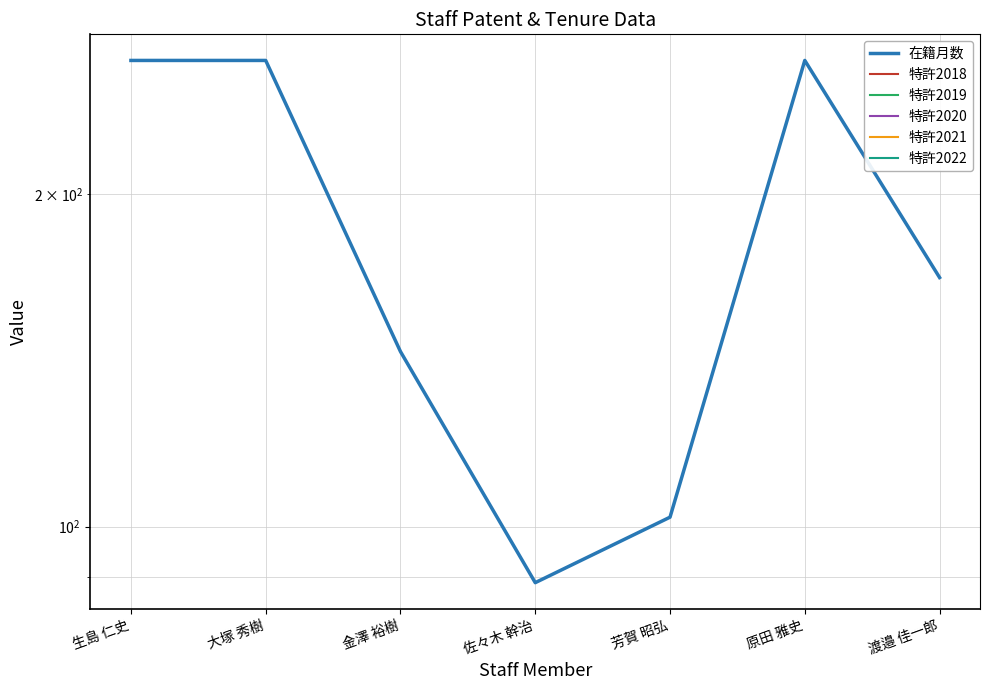

Which series changed the most between 大塚 秀樹 and 芳賀 昭弘?

在籍月数